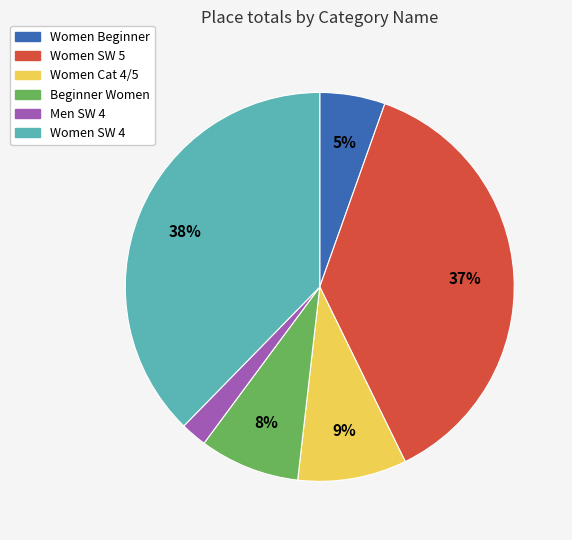

Which has a higher value, Men SW 4 or Women Cat 4/5?

Women Cat 4/5